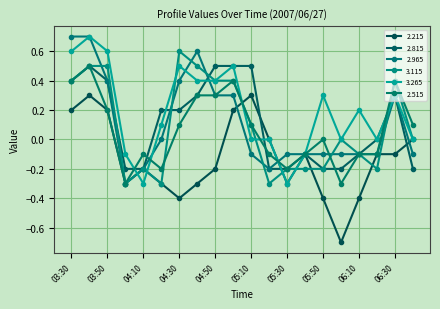

What is the maximum value for 2.215?

0.3